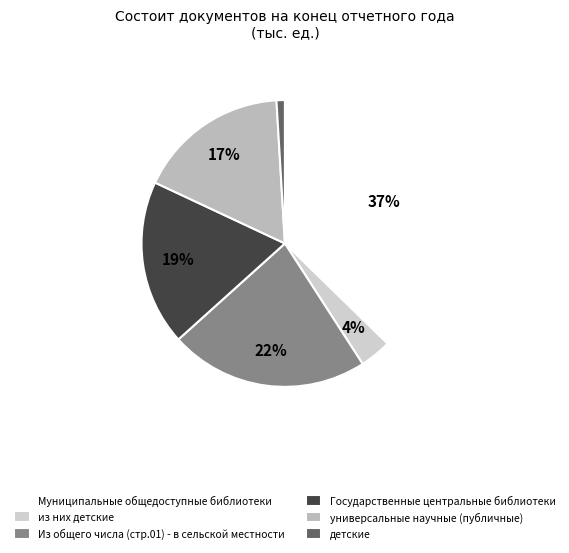

True or false: из них детские accounts for 4% of the total.

True